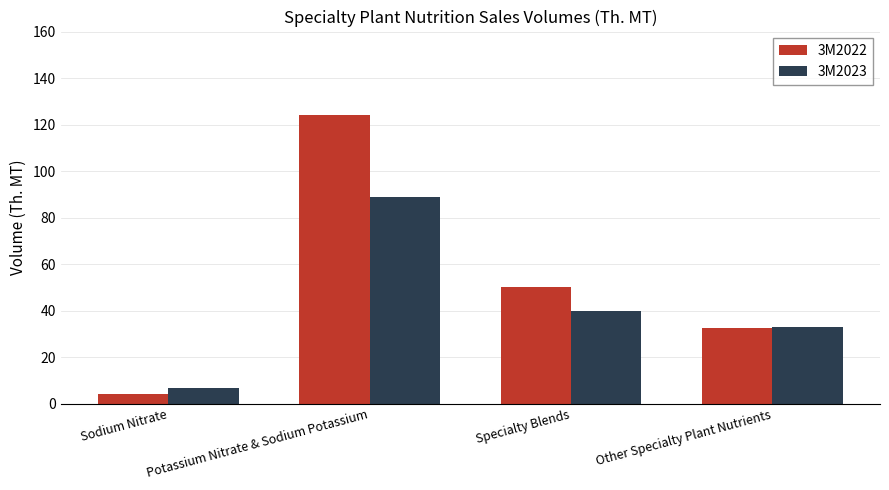

How many bars are there in each group?

2